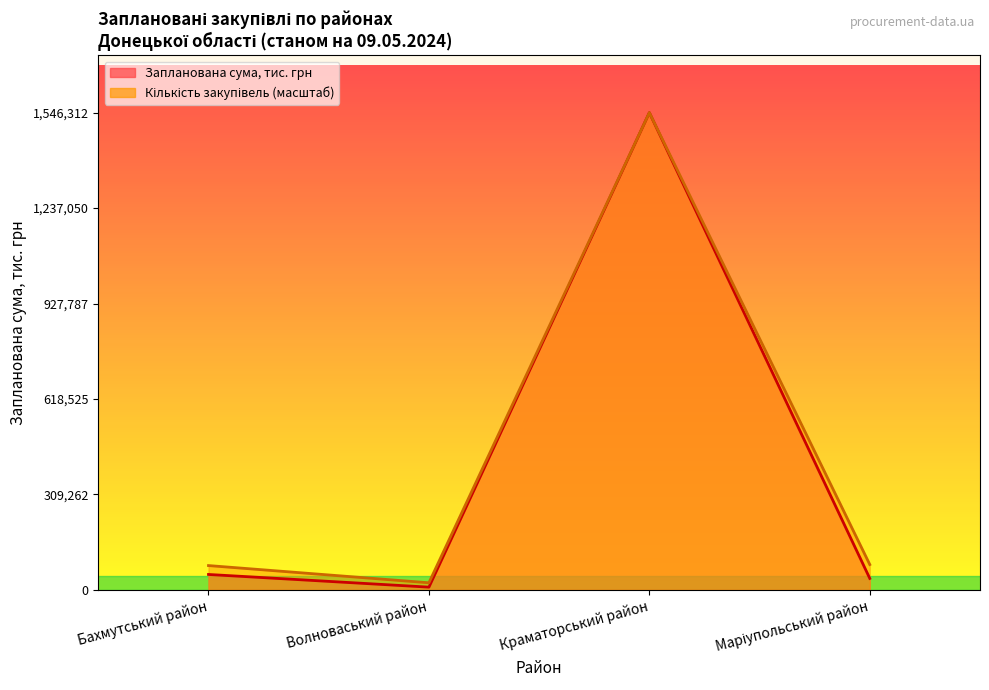

Rank the series by their average value, from lowest to highest.

Запланована сума, тис. грн, Кількість закупівель (масштаб)